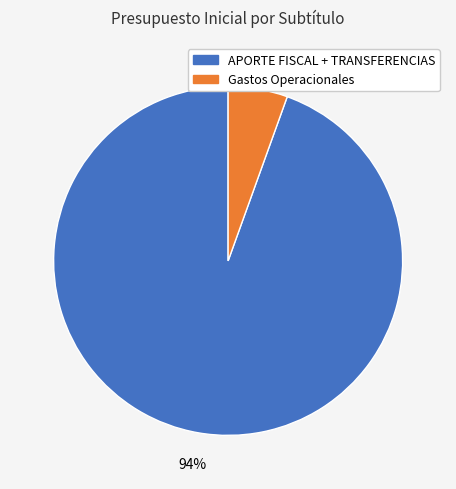

Rank the categories by value from highest to lowest.

APORTE FISCAL + TRANSFERENCIAS, Gastos Operacionales